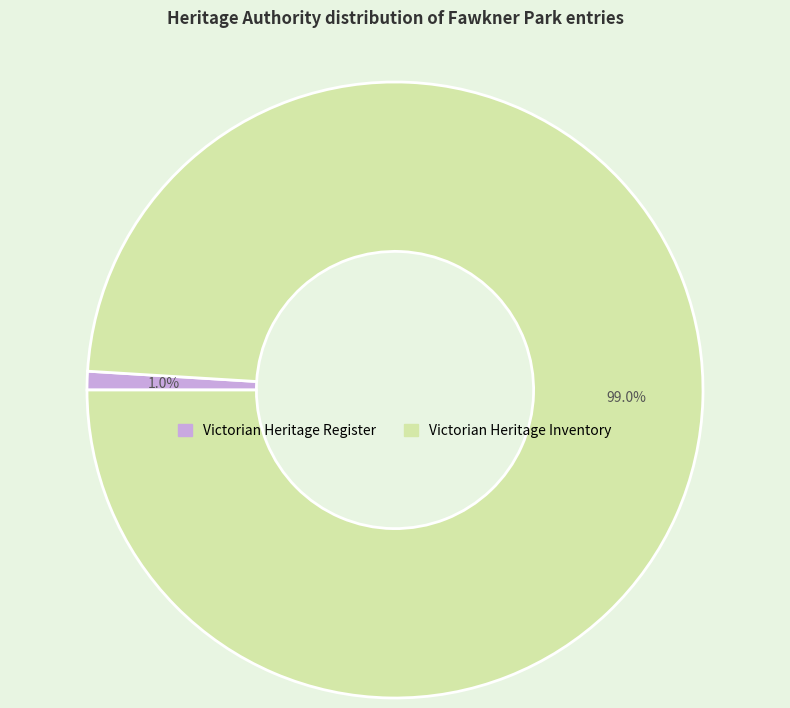

Which category accounts for the majority?

Victorian Heritage Inventory